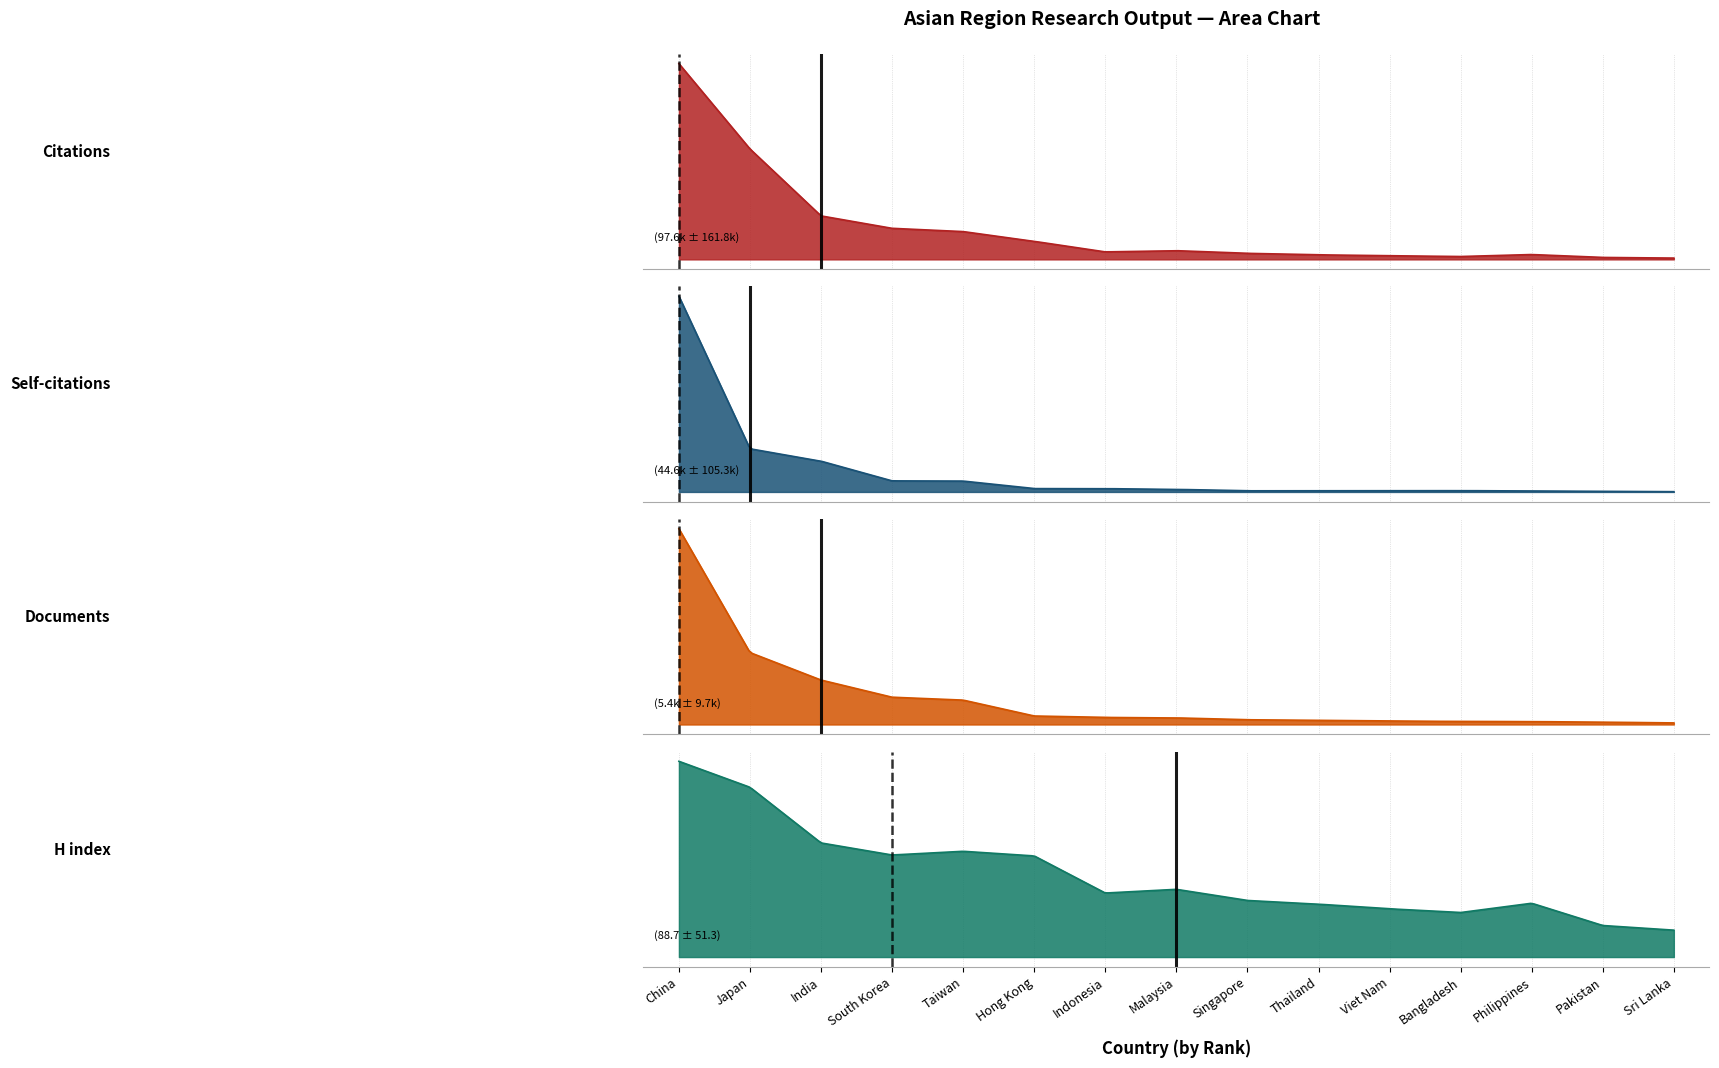

Where is H index nearest to the value 120?

India